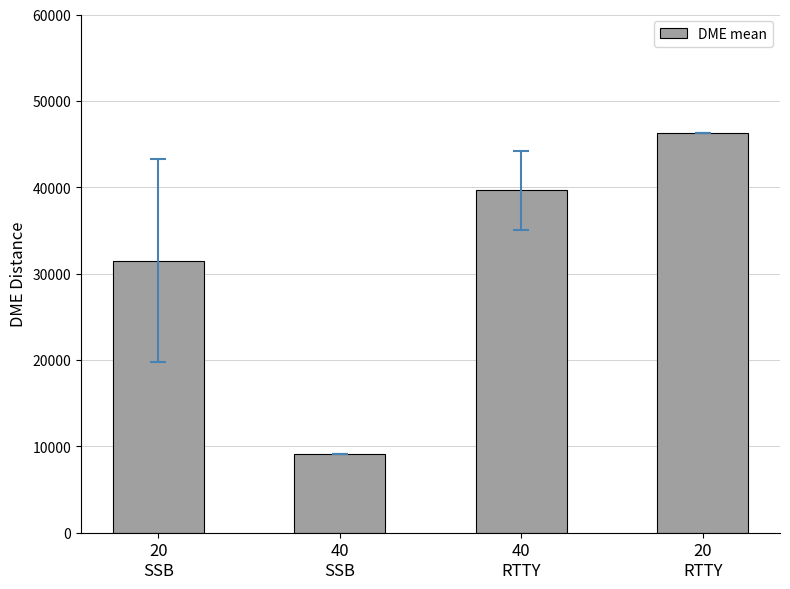

Is it true that the value at 20
RTTY is 79952.8?

False